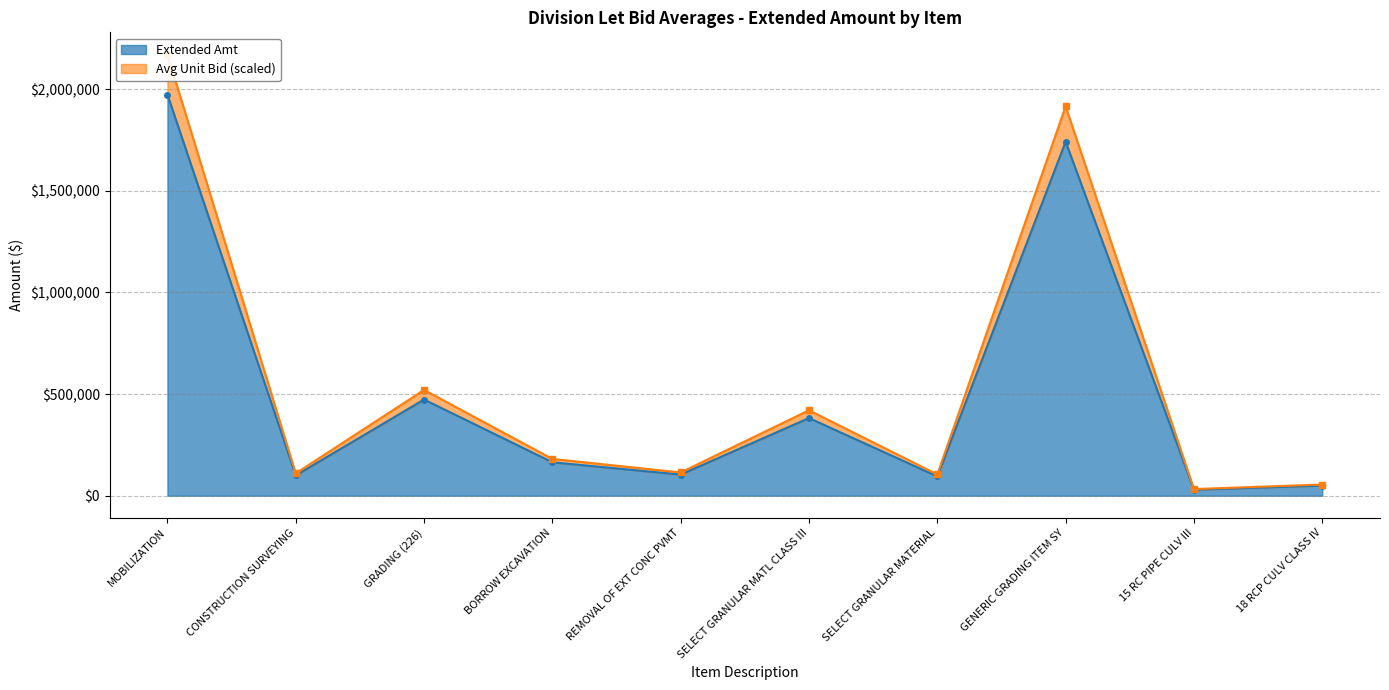

At how many categories does at least one series exceed 1834367?

2